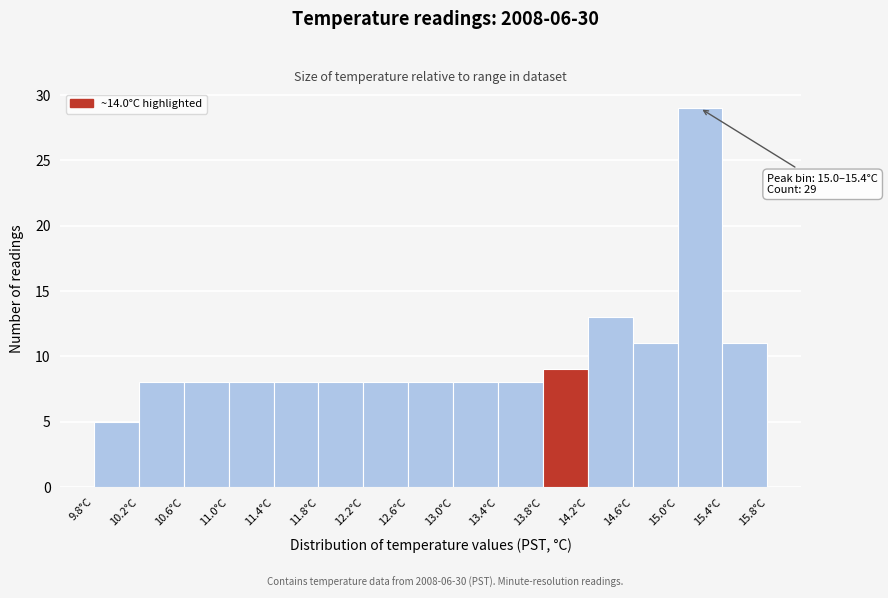

Which range on the x-axis has the tallest bar?

15.0 to 15.4